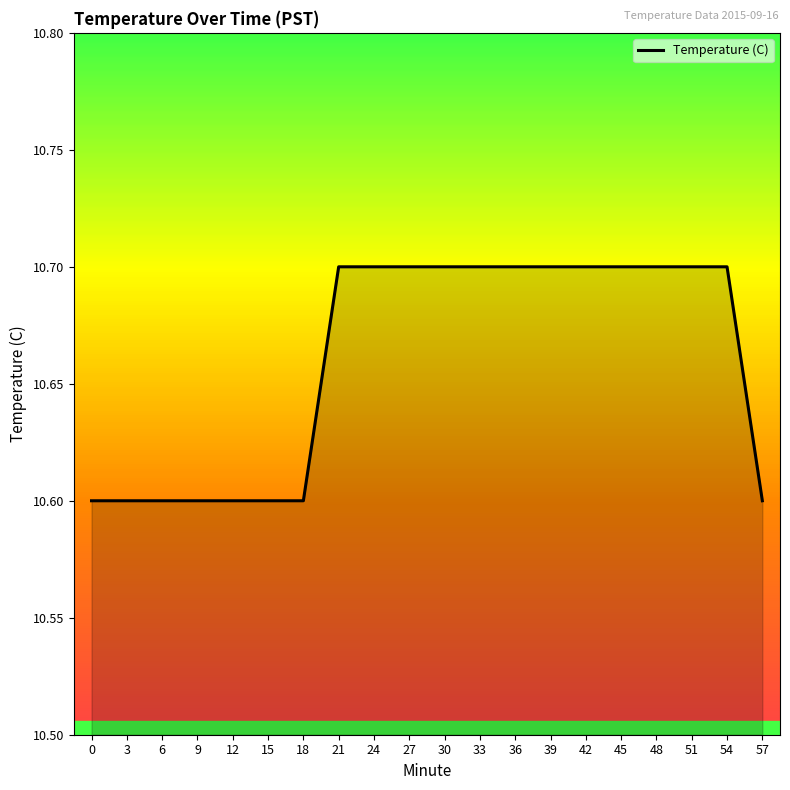

What is the change in value from 12 to 54?

+0.1